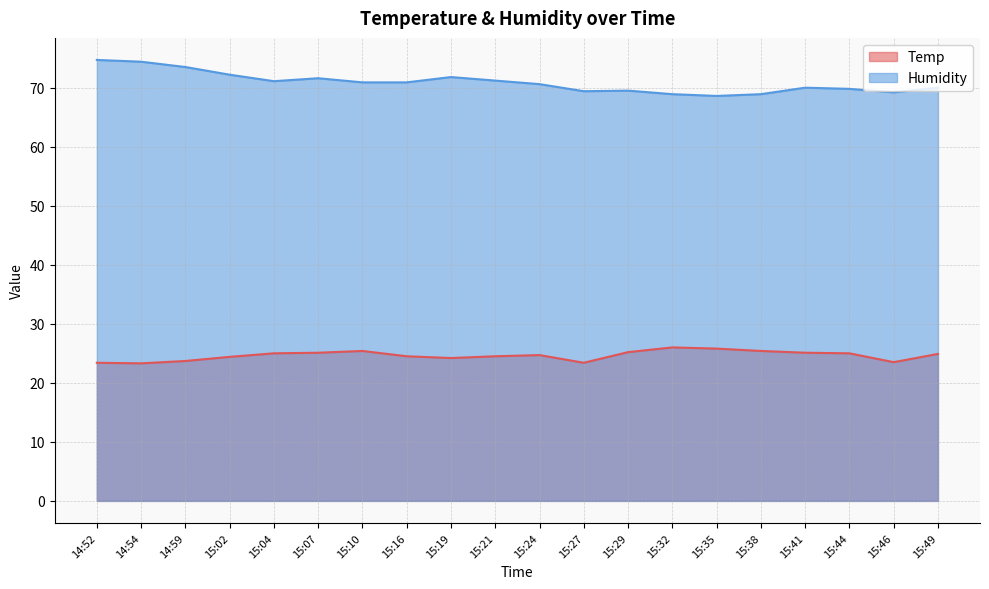

What is the difference between the Temp values at 15:32 and 15:10?

0.6